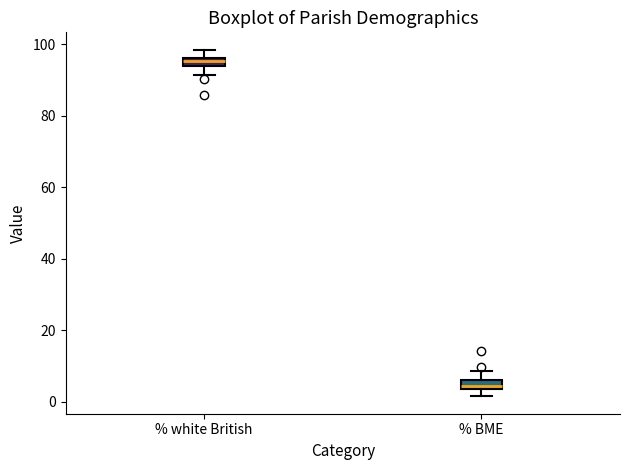

Where does the lower whisker of the box for % white British end on the y-axis? The values are not printed on the chart, so give them approximately, as read against the axis.

92